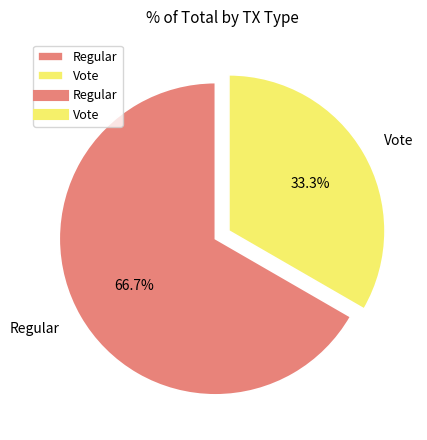

To the nearest percent, what is the average slice percentage?

50%